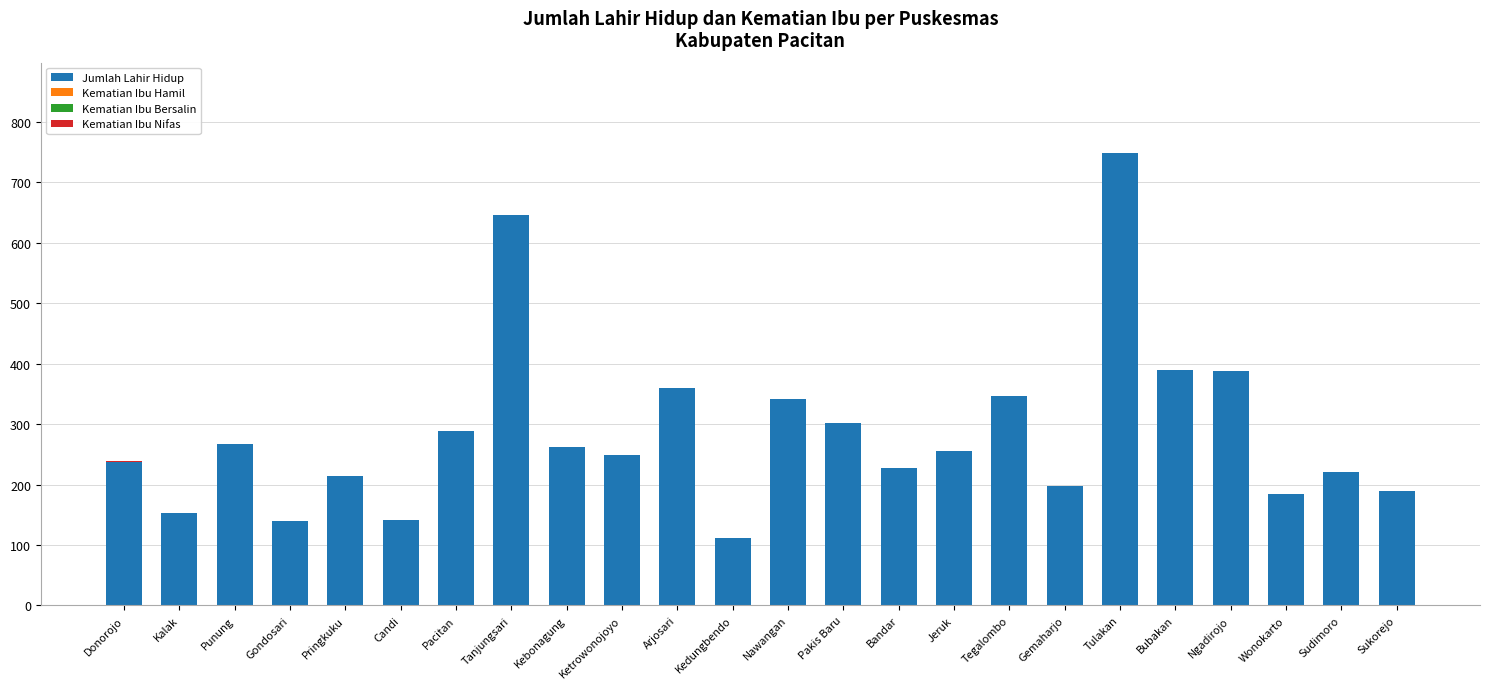

True or false: Jumlah Lahir Hidup has a value of 486 at Nawangan.

False